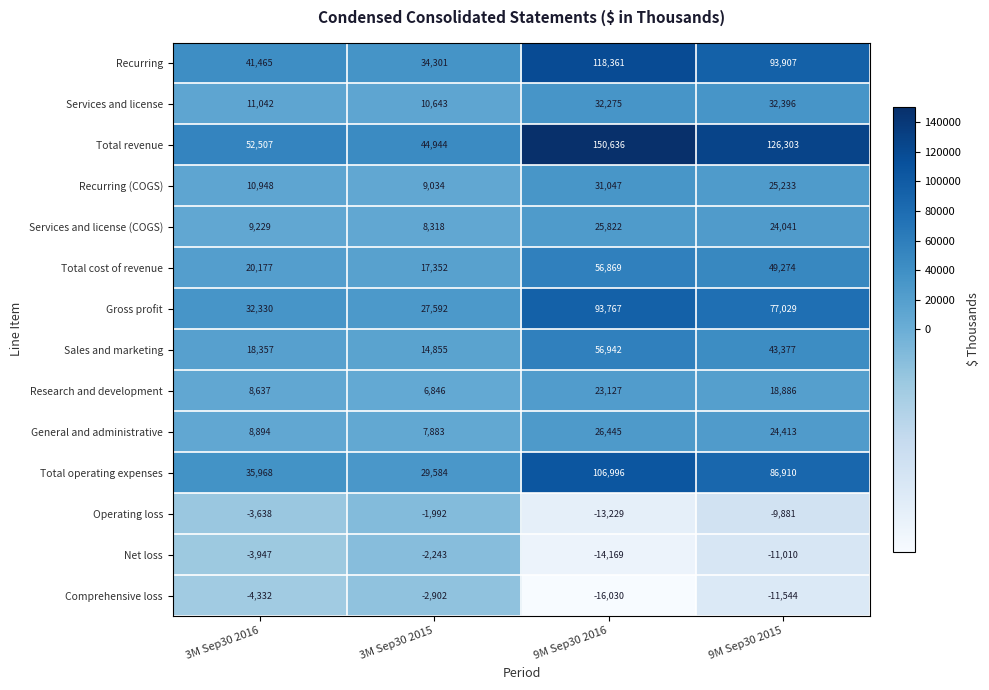

Rank the series by their maximum value, from lowest to highest.

Comprehensive loss, Net loss, Operating loss, Research and development, Services and license (COGS), General and administrative, Recurring (COGS), Services and license, Total cost of revenue, Sales and marketing, Gross profit, Total operating expenses, Recurring, Total revenue